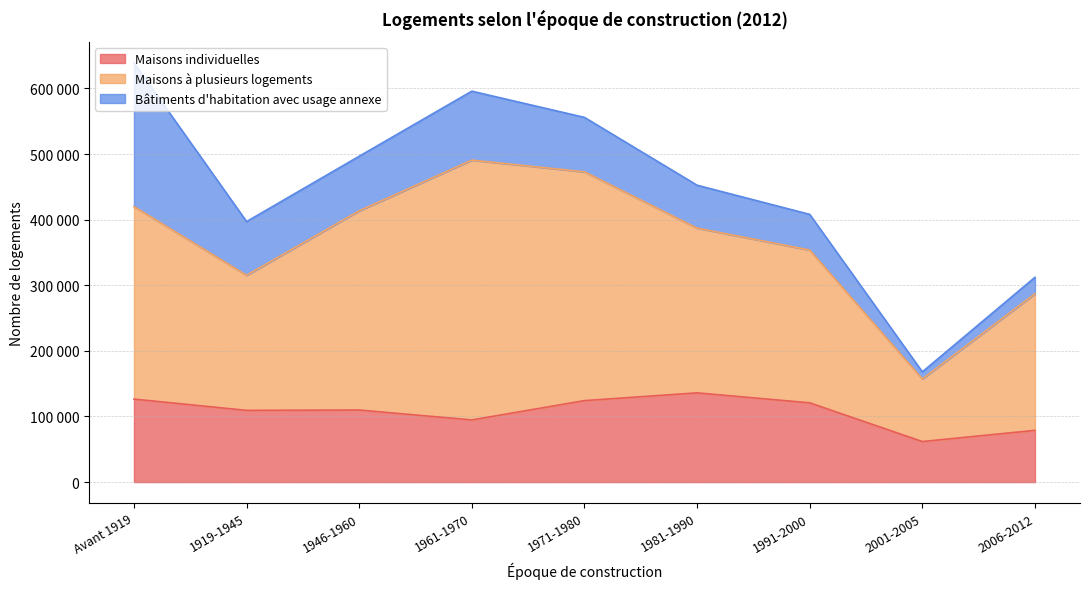

Which label corresponds to the largest value in the chart?

1961-1970